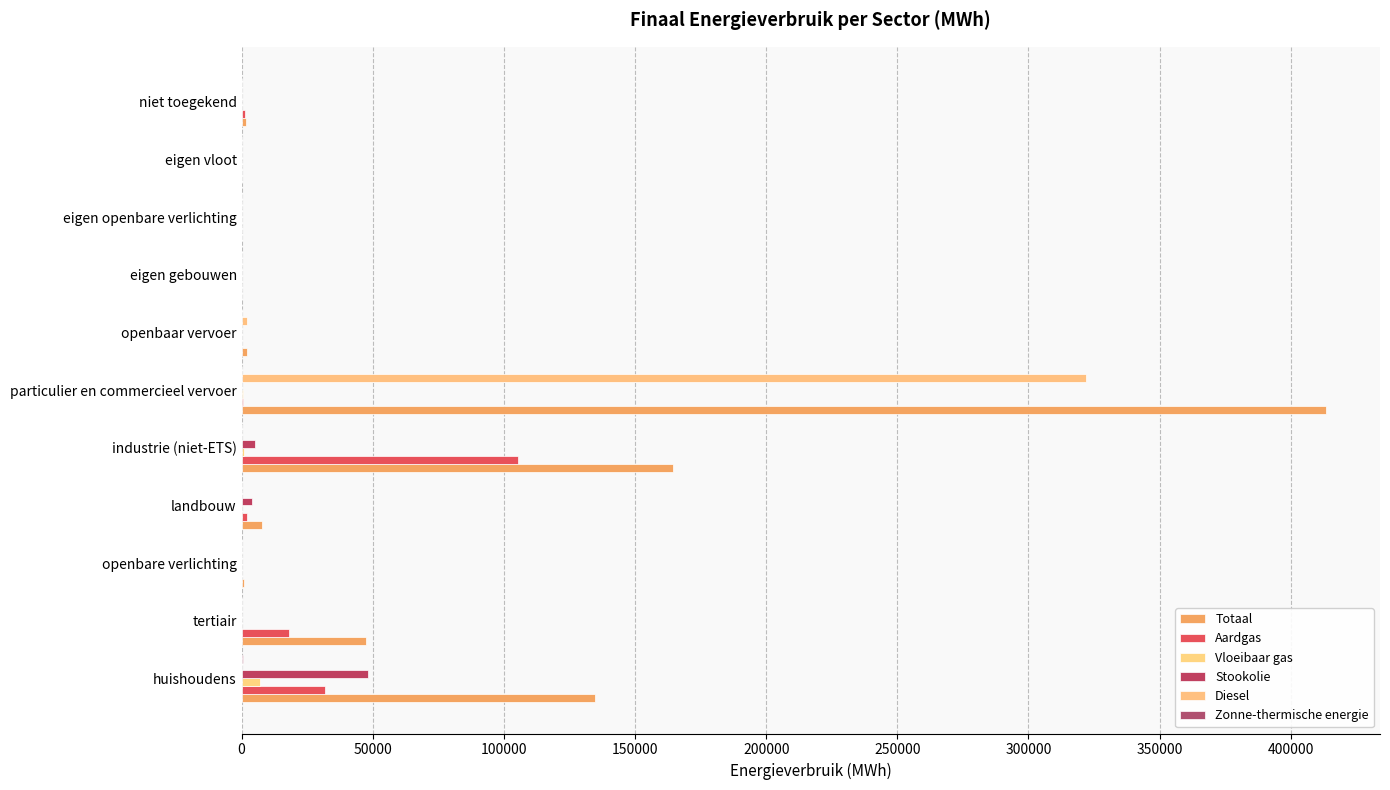

Reading right to left, list all the values displayed in this chart.

Totaal: 1703.5	0.0	0.0	0.0	2004.5	413347.6	164361.8	7623.7	1053.1	47520.0	134582.4
Aardgas: 1302.4	0.0	0.0	0.0	0.0	690.8	105392.4	2099.7	0.0	18211.4	31969.9
Vloeibaar gas: 0.0	0.0	0.0	0.0	0.0	695.3	751.7	35.6	0.0	251.0	7010.0
Stookolie: 0.0	0.0	0.0	0.0	0.0	0.0	5133.0	4032.9	0.0	34.3	48238.2
Diesel: 0.0	0.0	0.0	0.0	1898.9	322101.7	0.0	0.0	0.0	0.0	0.0
Zonne-thermische energie: 0.0	0.0	0.0	0.0	0.0	0.0	0.0	0.0	0.0	4.9	559.5